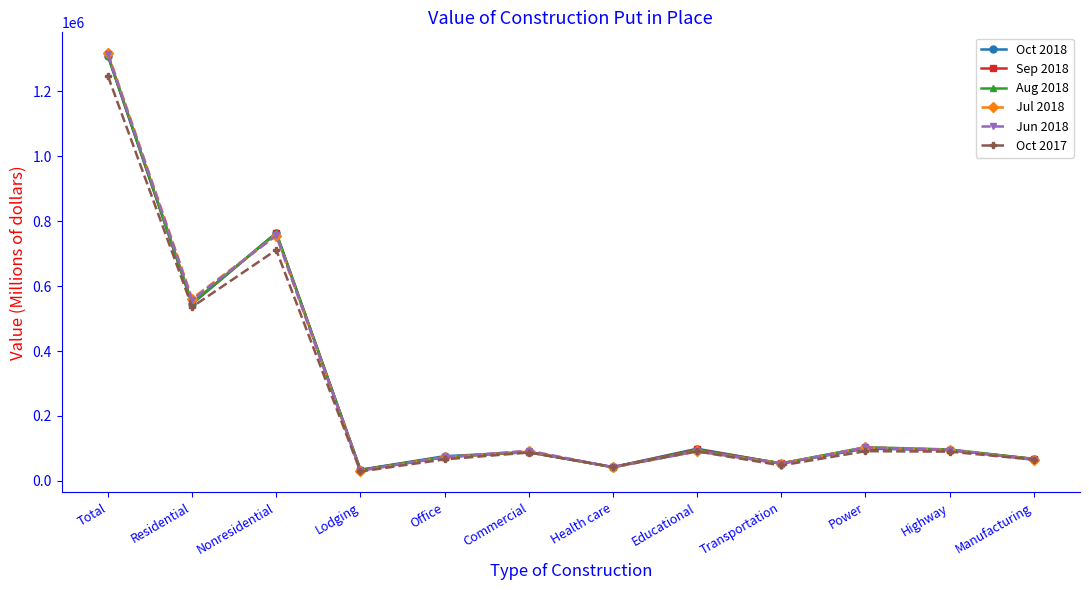

How many interior local valleys does the Oct 2017 series have?

4